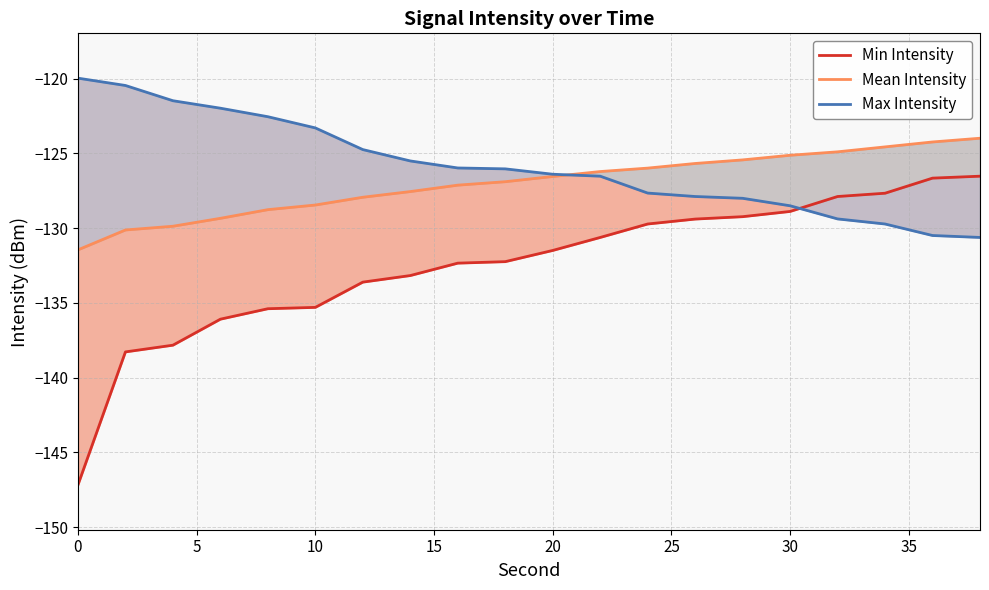

How many lines are shown in the chart?

3